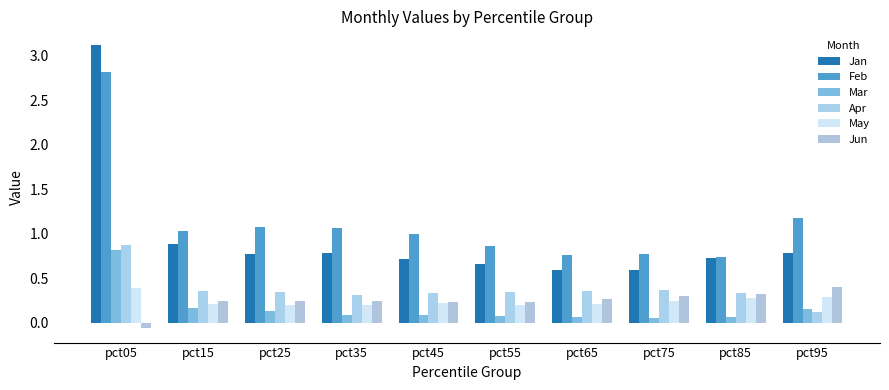

At pct05, list the series in order from largest to smallest.

Jan, Feb, Apr, Mar, May, Jun